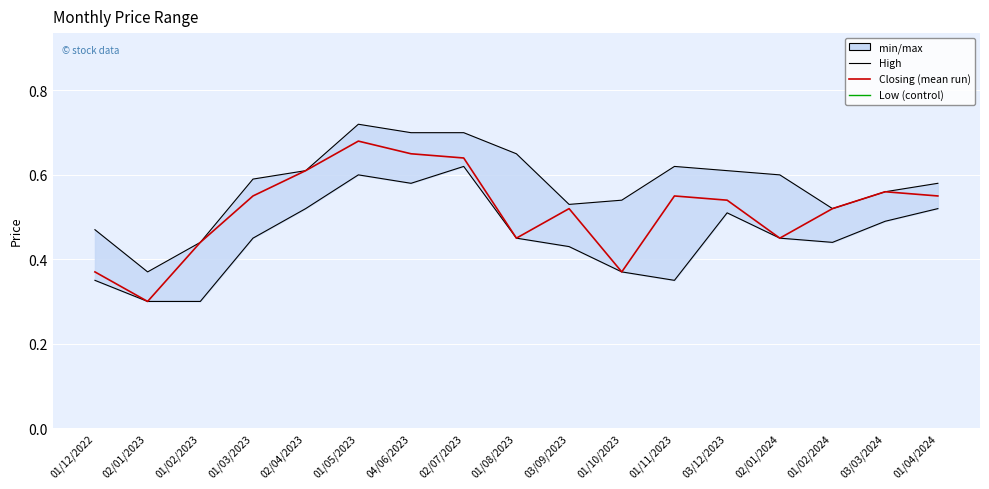

What is the difference between the maximum and second lowest values in the High series?

0.3